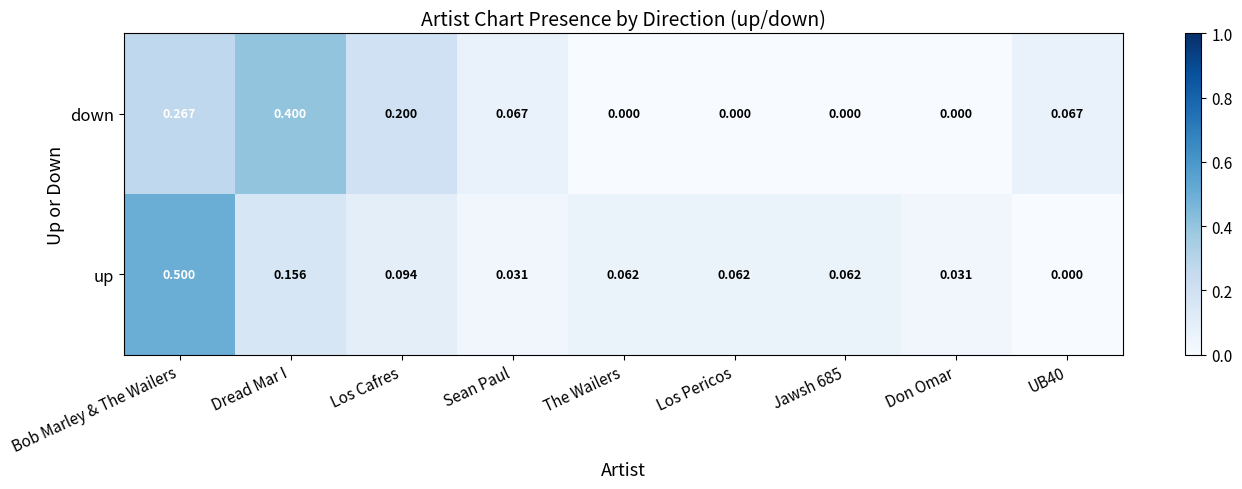

Which series has the largest range (max minus min)?

up